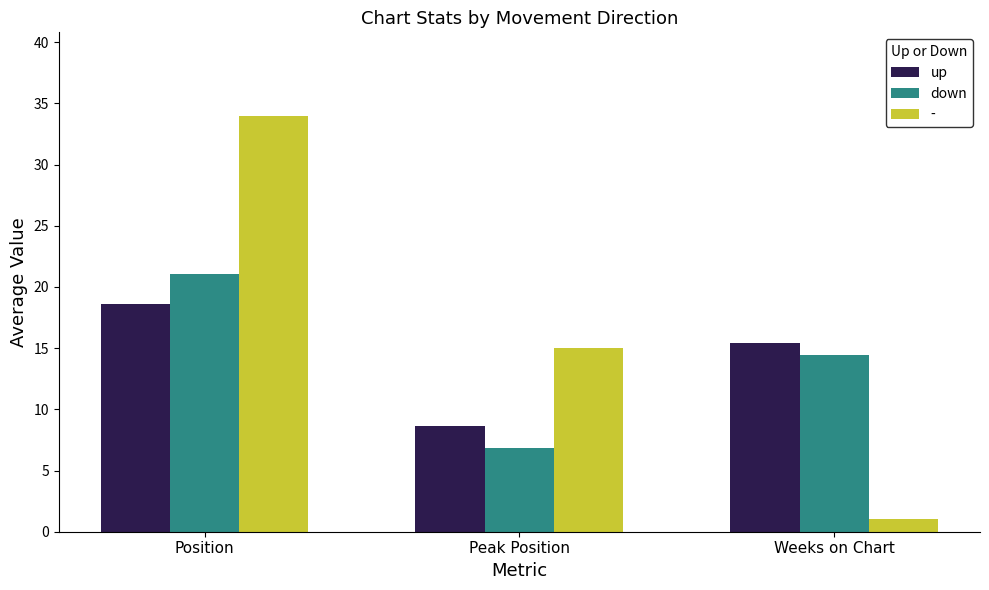

What is the label of the 1st bar from the right?

Weeks on Chart